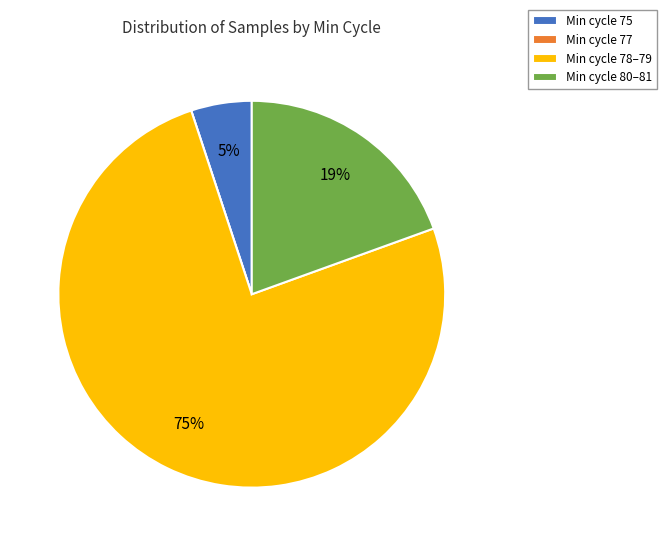

Which slice is the largest?

Min cycle 78–79